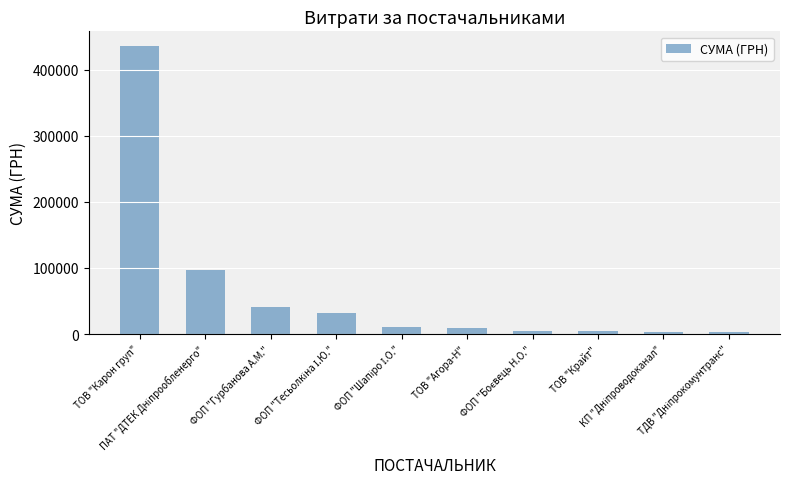

What is the sum of all values?

644304.2